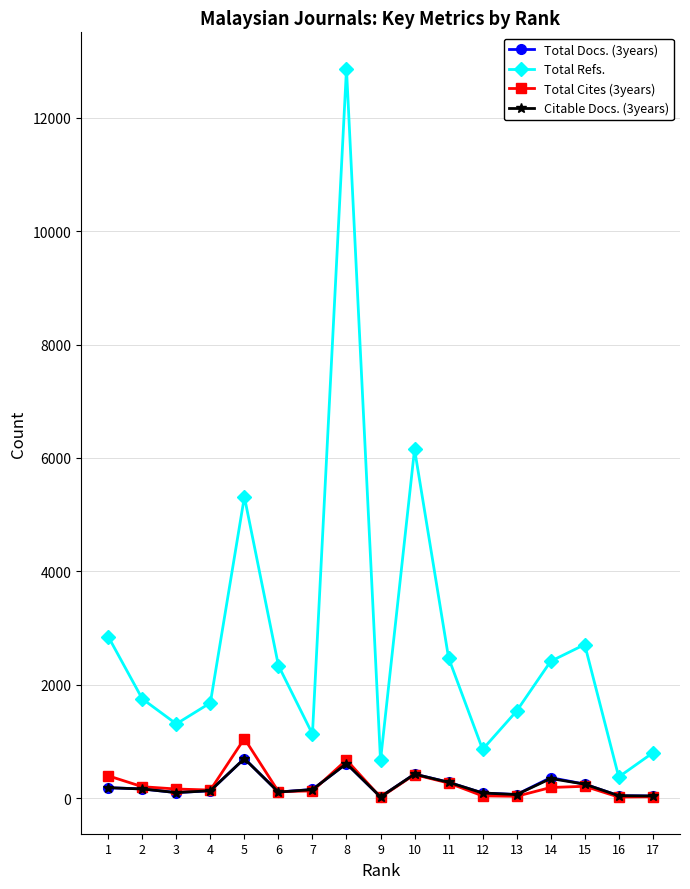

The Total Refs. series shows 5315 at 5. True or false?

True